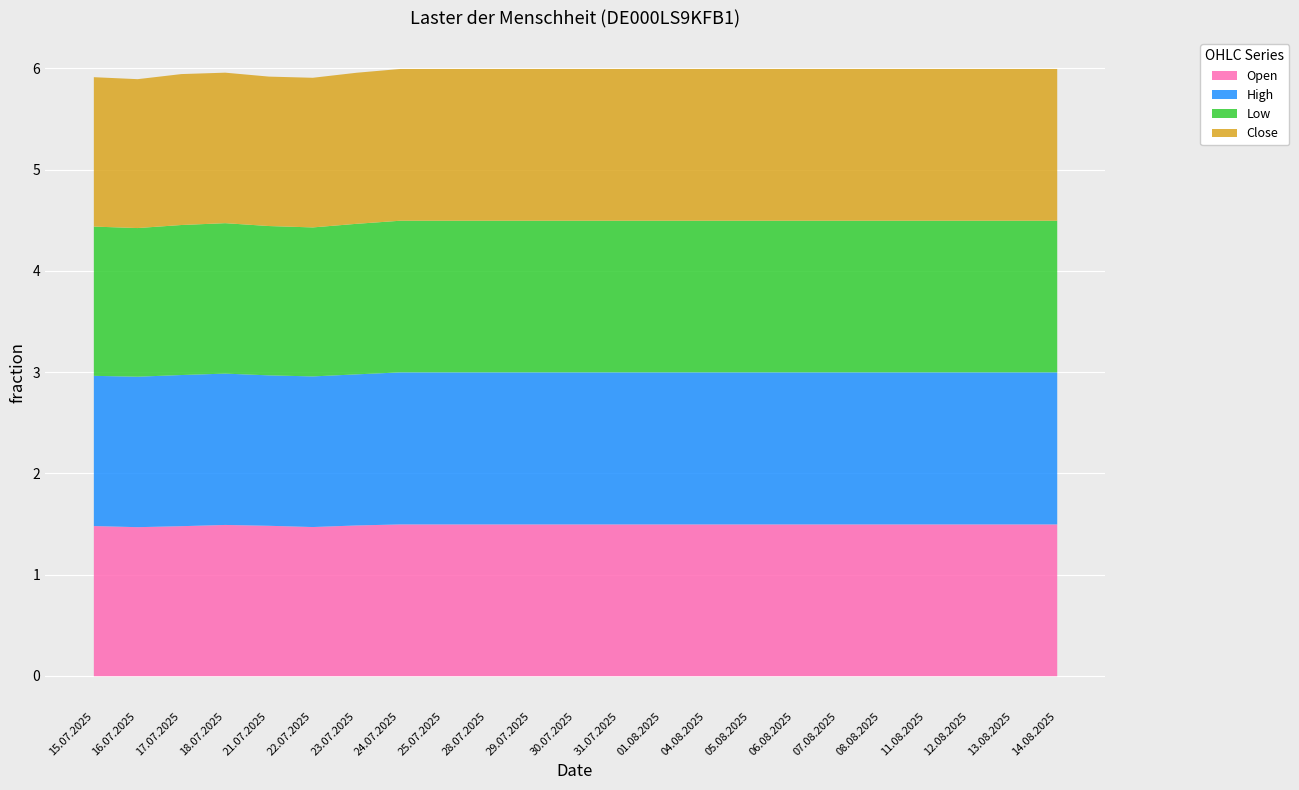

In Close, how many points are higher than both neighbors (excluding endpoints)?

1